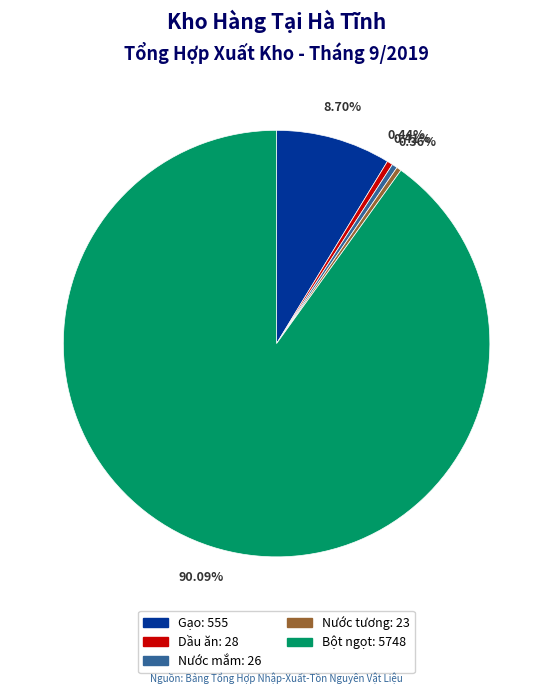

The Gạo slice represents 23% of the pie. True or false?

False